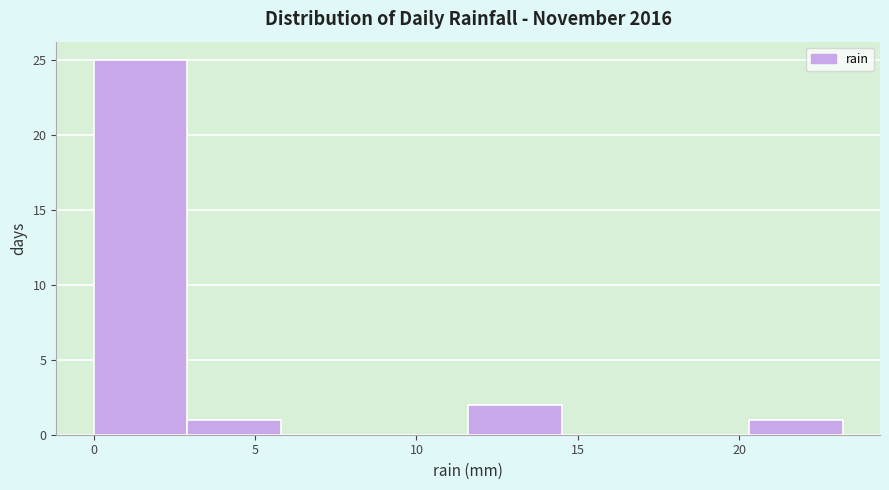

Reading left to right, transcribe this chart: for each bar, give the range it covers on the x-axis and its height. Neither the bar edges nor the heights are printed on the chart, so give them approximately, as read against the axes.

0.0 to 2.9: 25
2.9 to 5.8: 1
5.8 to 8.7: 0
8.7 to 11.6: 0
11.6 to 14.5: 2
14.5 to 17.4: 0
17.4 to 20.3: 0
20.3 to 23.2: 1